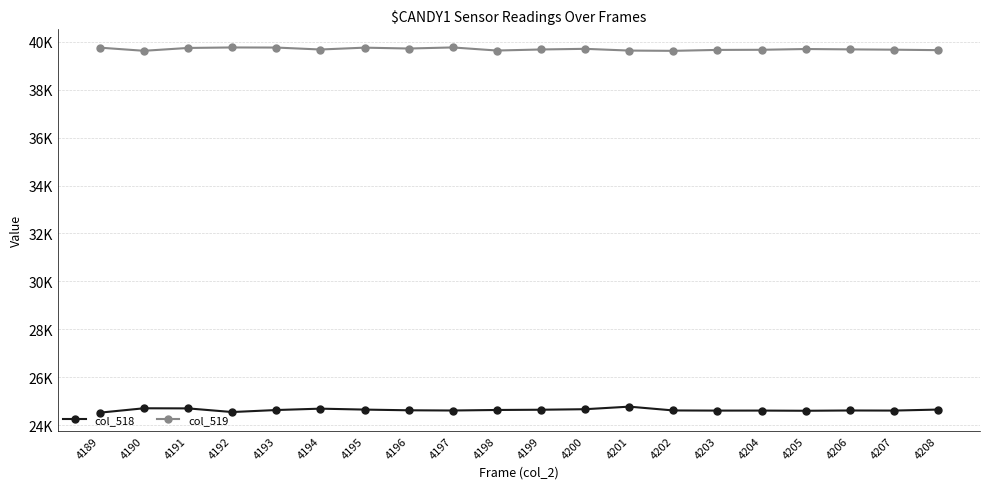

True or false: col_518 and col_519 cross at least once.

False